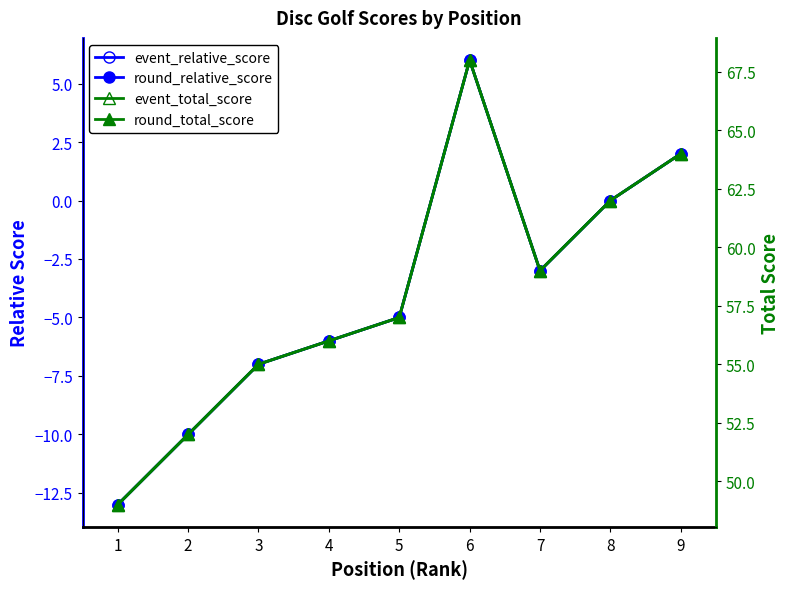

How many lines are shown in the chart?

4